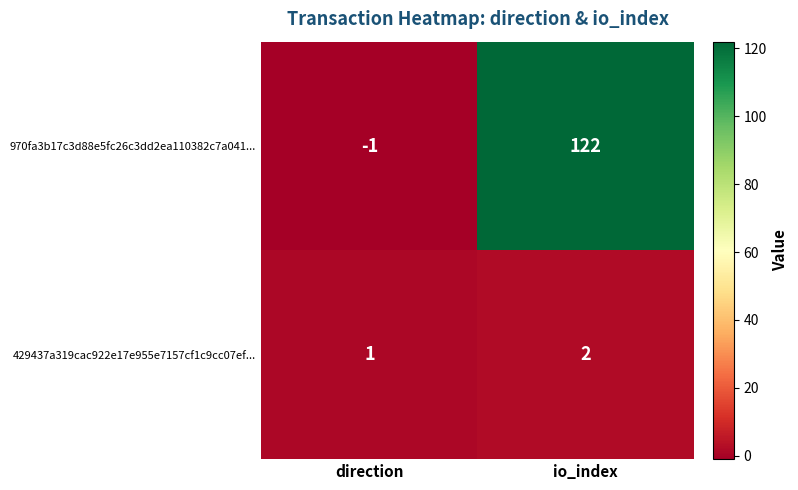

Is it true that 970fa3b17c3d88e5fc26c3dd2ea110382c7a041... equals 72 at io_index?

False